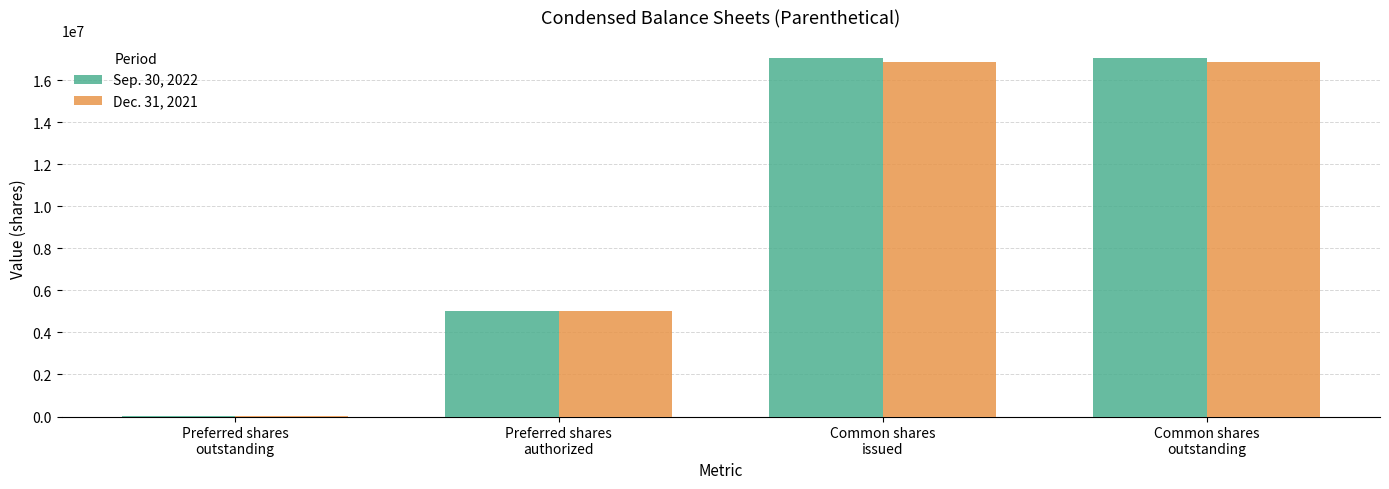

How many data points does each series have?

4